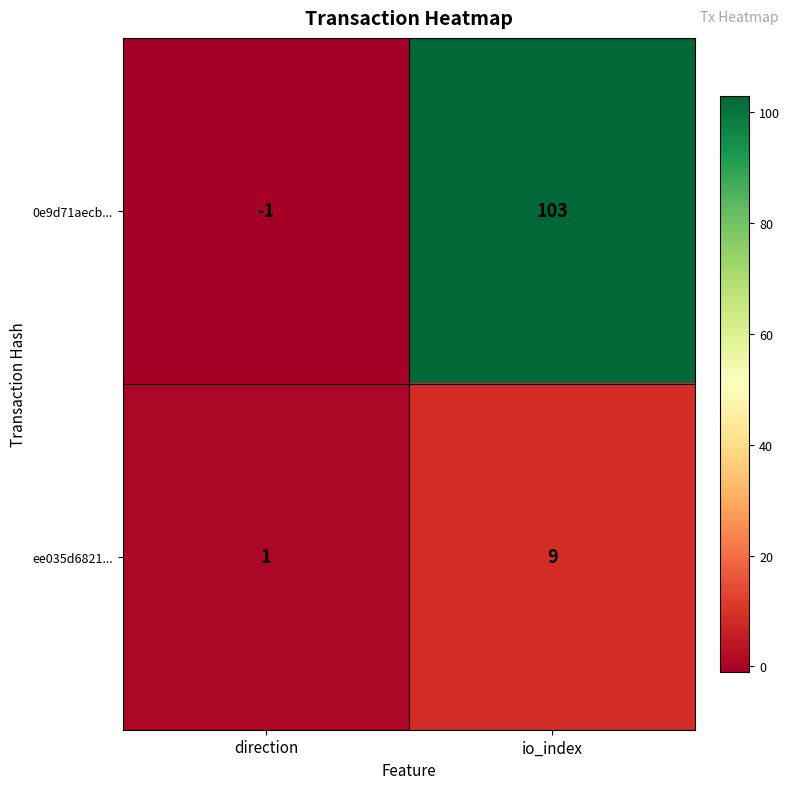

At which label does 0e9d71aecb... reach its peak?

io_index